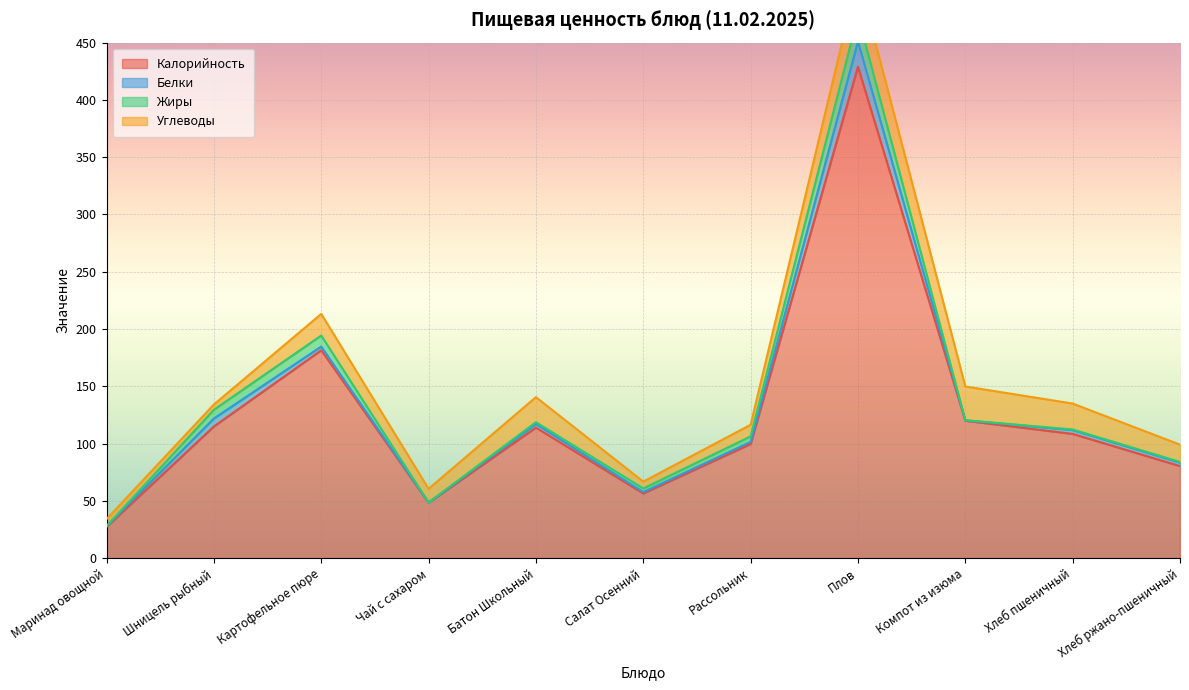

At how many categories does at least one series exceed 111?

5